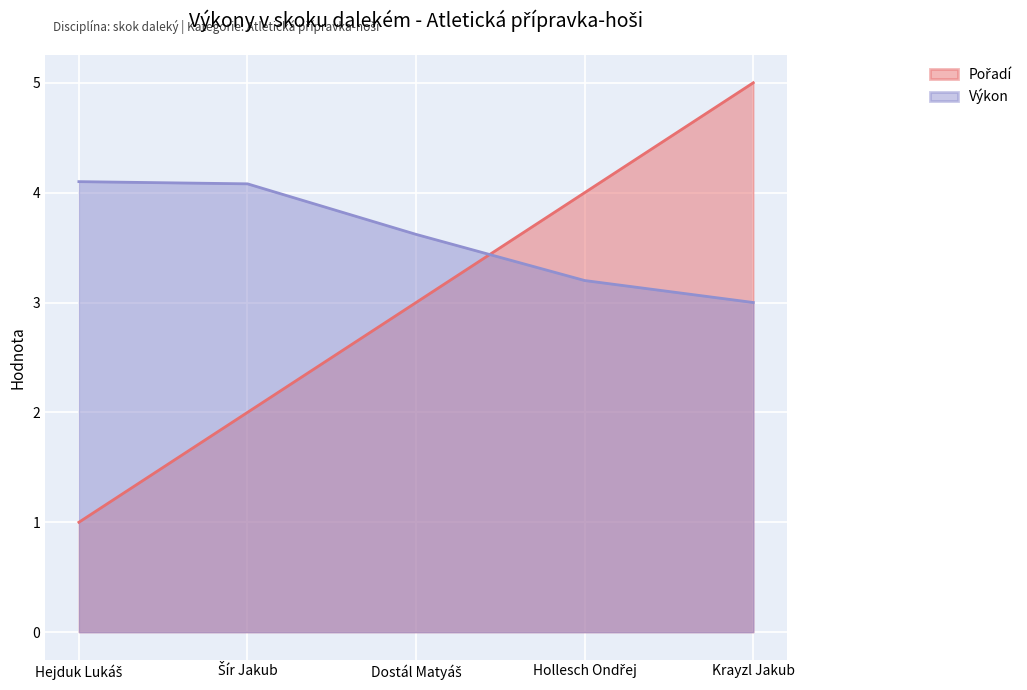

What is the greatest value displayed?

5.0